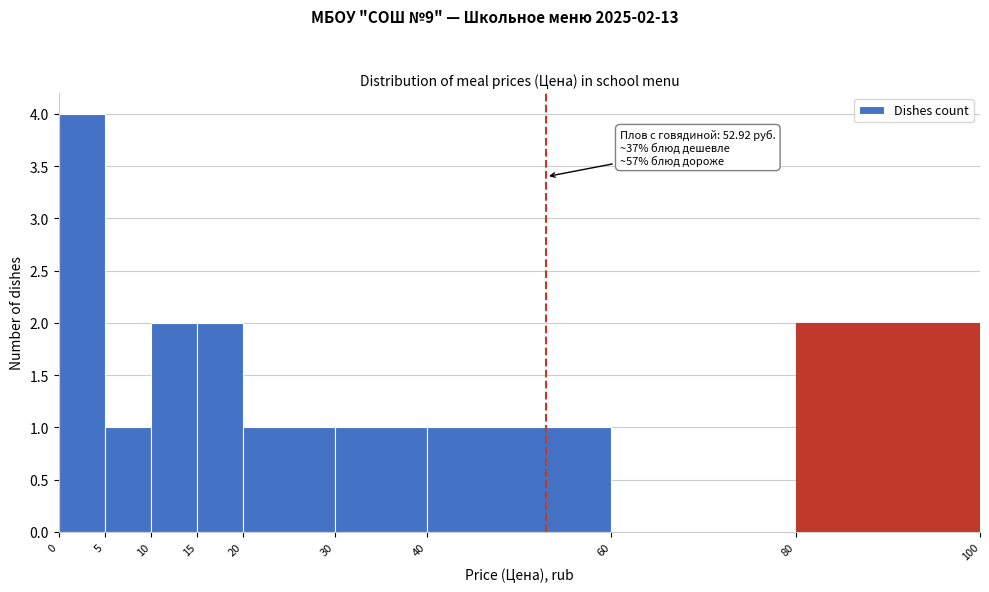

Over which range of the x-axis is the bar tallest?

0 to 5